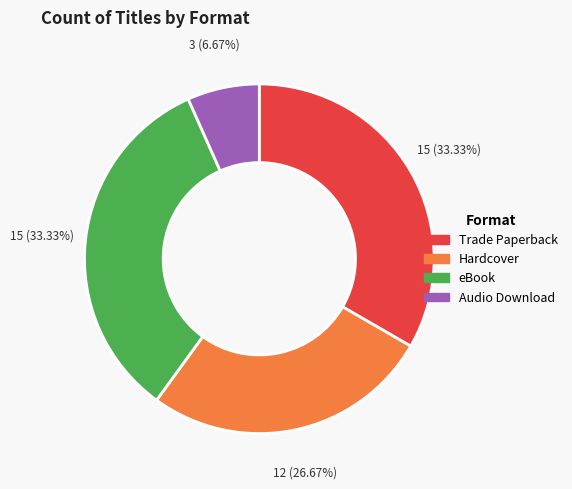

What is the smallest slice in the pie chart?

Audio Download